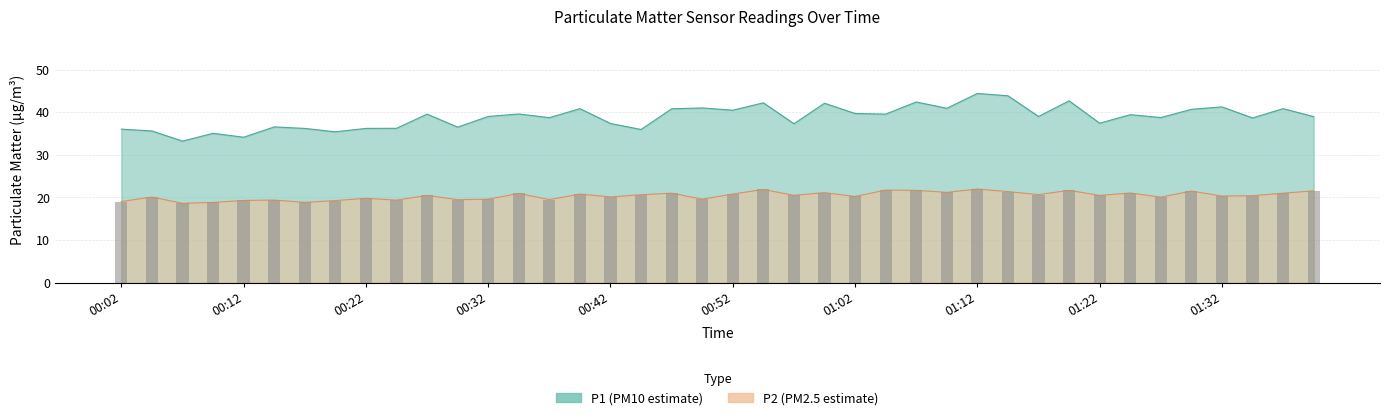

What is the sum of all P2 values?

816.0